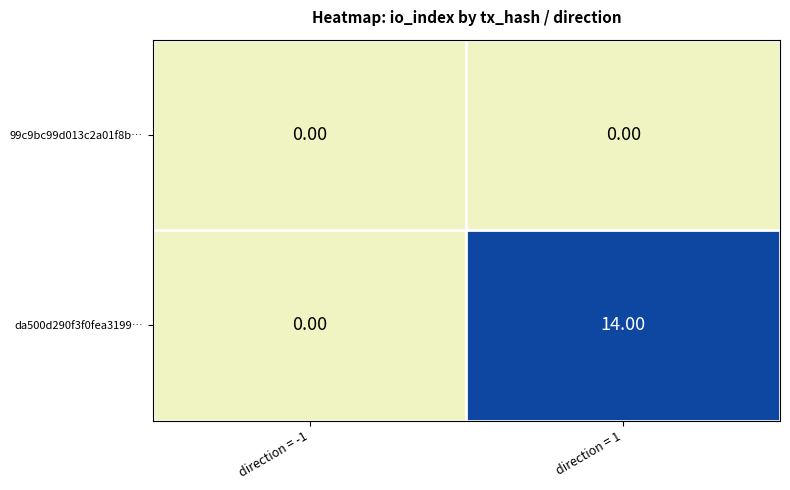

Which series has the largest range (max minus min)?

da500d290f3f0fea3199…